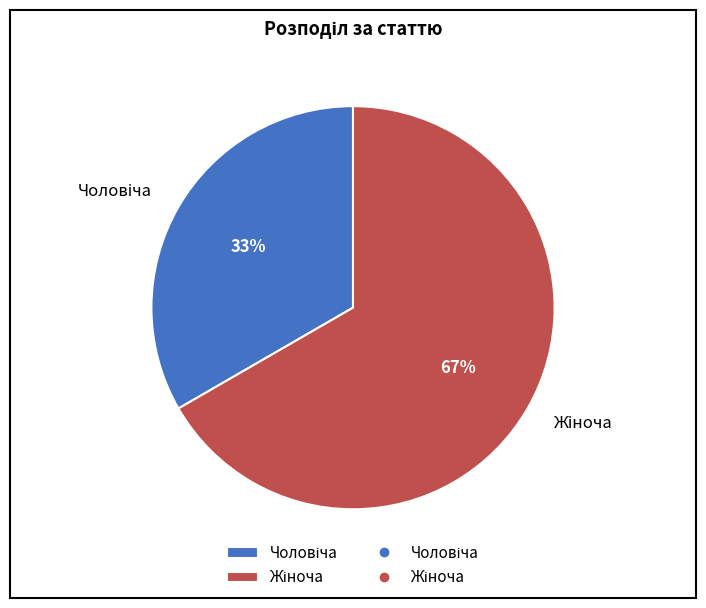

Count the number of slices in the pie.

2